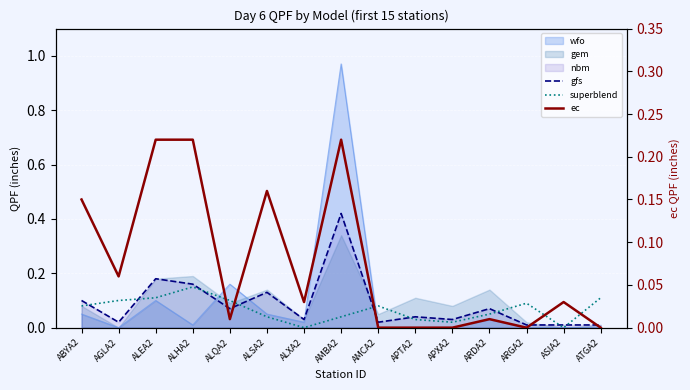

Where is gfs nearest to the value 0?

ARGA2